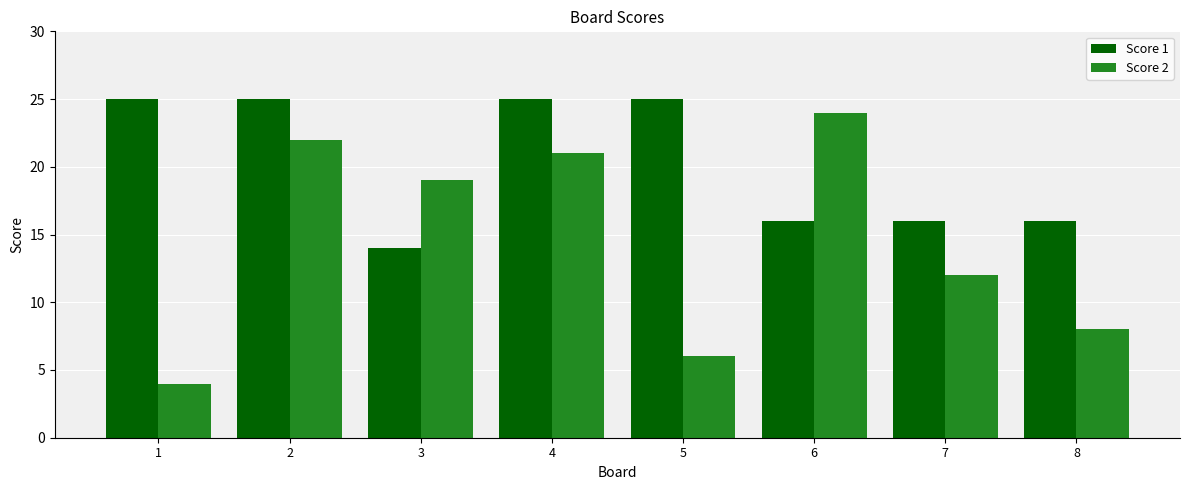

How many Score 1 values are between 16 and 25?

7